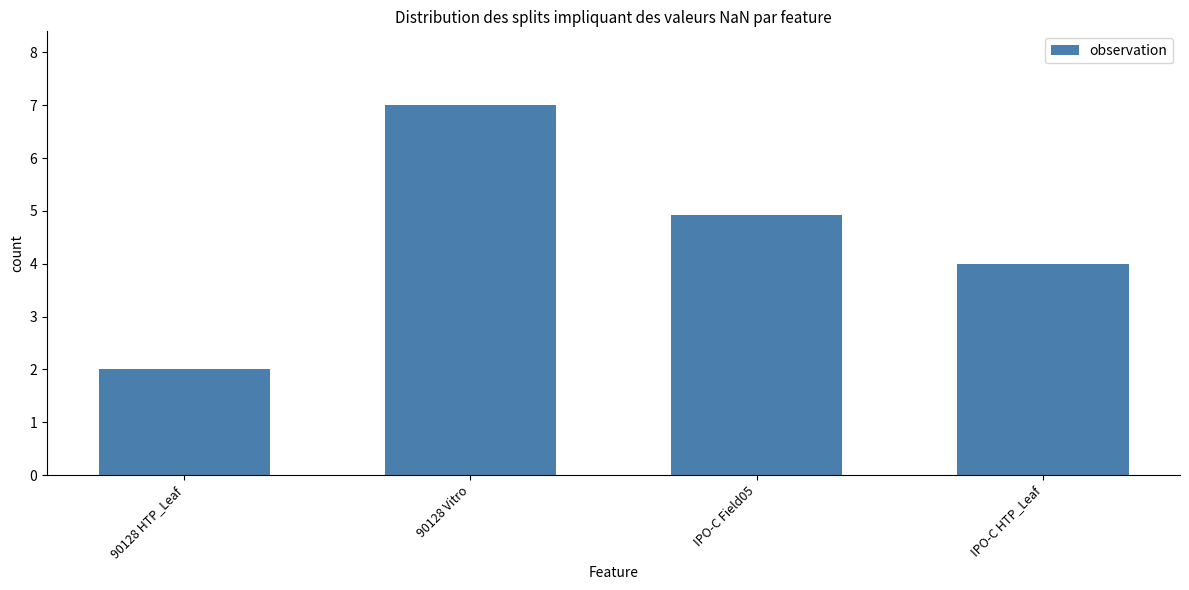

What is the change in value from 90128 HTP_Leaf to 90128 Vitro?

+5.0